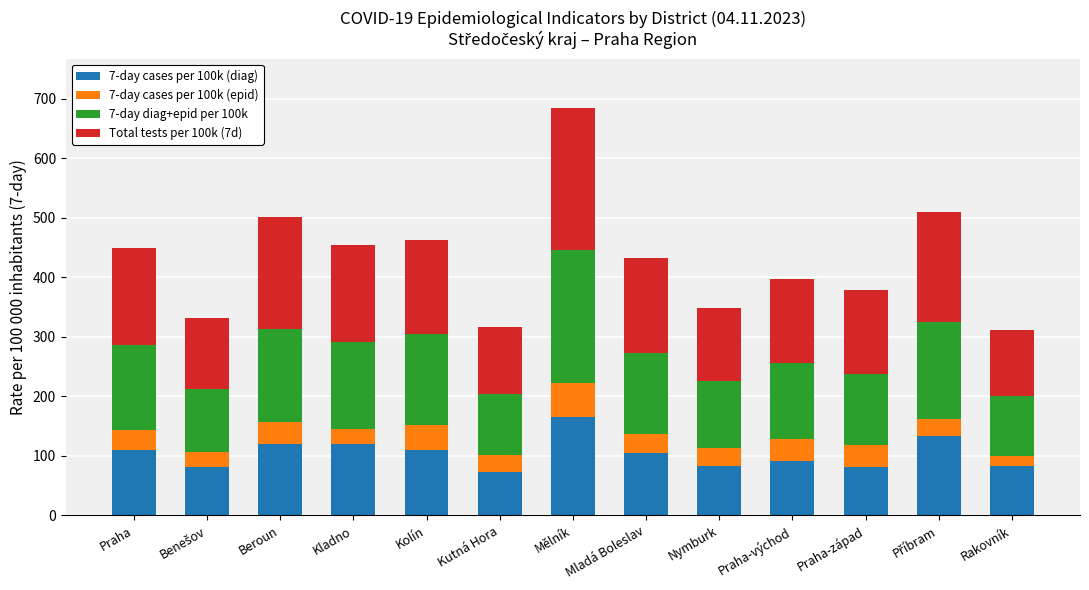

How many data points does each series have?

13